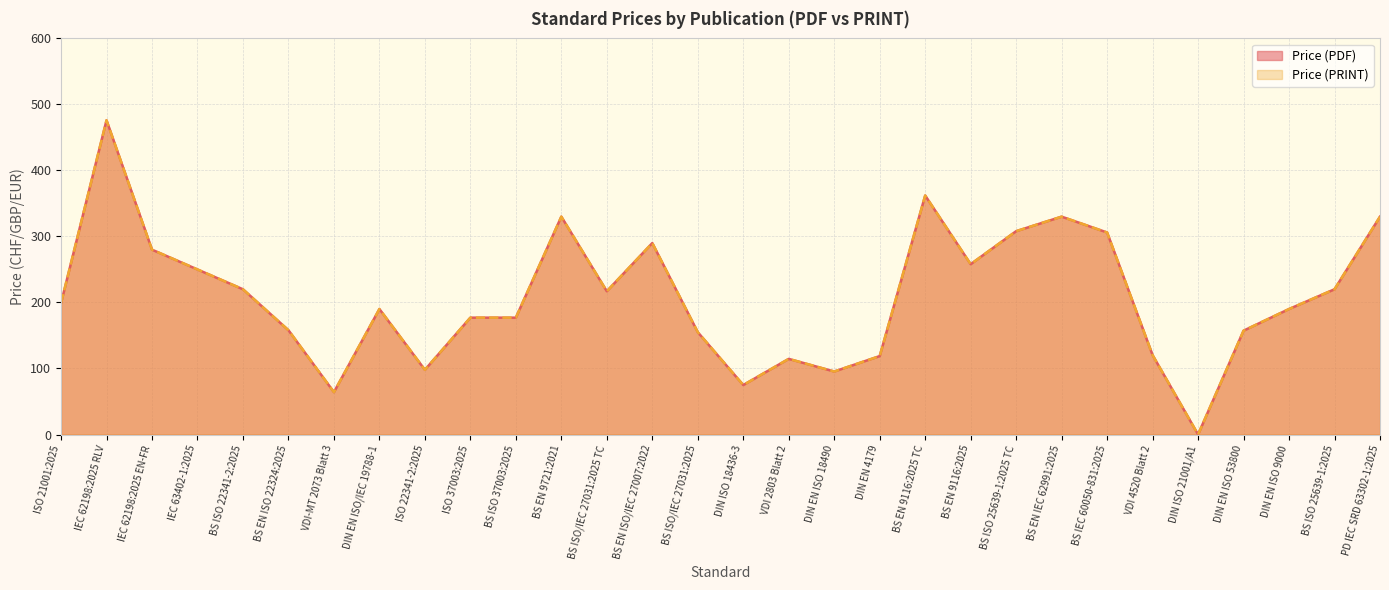

Reading left to right, what are all the values shown in this chart?

Price (PDF): ISO 21001:2025=199.0	IEC 62198:2025 RLV=476.0	IEC 62198:2025 EN-FR=280.0	IEC 63402-1:2025=250.0	BS ISO 22341-2:2025=220.0	BS EN ISO 22324:2025=158.0	VDI-MT 2073 Blatt 3=64.2	DIN EN ISO/IEC 19788-1=190.1	ISO 22341-2:2025=98.0	ISO 37003:2025=177.0	BS ISO 37003:2025=177.0	BS EN 9721:2021=330.0	BS ISO/IEC 27031:2025 TC=217.0	BS EN ISO/IEC 27007:2022=290.0	BS ISO/IEC 27031:2025=155.0	DIN ISO 18436-3=75.0	VDI 2803 Blatt 2=114.6	DIN EN ISO 18490=95.4	DIN EN 4179=118.8	BS EN 9116:2025 TC=362.0	BS EN 9116:2025=258.0	BS ISO 25639-1:2025 TC=308.0	BS EN IEC 62991:2025=330.0	BS IEC 60050-831:2025=306.0	VDI 4520 Blatt 2=120.3	DIN ISO 21001/A1=0.0	DIN EN ISO 53800=157.3	DIN EN ISO 9000=190.1	BS ISO 25639-1:2025=220.0	PD IEC SRD 63302-1:2025=330.0
Price (PRINT): ISO 21001:2025=199.0	IEC 62198:2025 RLV=476.0	IEC 62198:2025 EN-FR=280.0	IEC 63402-1:2025=250.0	BS ISO 22341-2:2025=220.0	BS EN ISO 22324:2025=158.0	VDI-MT 2073 Blatt 3=64.2	DIN EN ISO/IEC 19788-1=190.1	ISO 22341-2:2025=98.0	ISO 37003:2025=177.0	BS ISO 37003:2025=177.0	BS EN 9721:2021=330.0	BS ISO/IEC 27031:2025 TC=217.0	BS EN ISO/IEC 27007:2022=290.0	BS ISO/IEC 27031:2025=155.0	DIN ISO 18436-3=75.0	VDI 2803 Blatt 2=114.6	DIN EN ISO 18490=95.4	DIN EN 4179=118.8	BS EN 9116:2025 TC=362.0	BS EN 9116:2025=258.0	BS ISO 25639-1:2025 TC=308.0	BS EN IEC 62991:2025=330.0	BS IEC 60050-831:2025=306.0	VDI 4520 Blatt 2=120.3	DIN ISO 21001/A1=0.0	DIN EN ISO 53800=157.3	DIN EN ISO 9000=190.1	BS ISO 25639-1:2025=220.0	PD IEC SRD 63302-1:2025=330.0